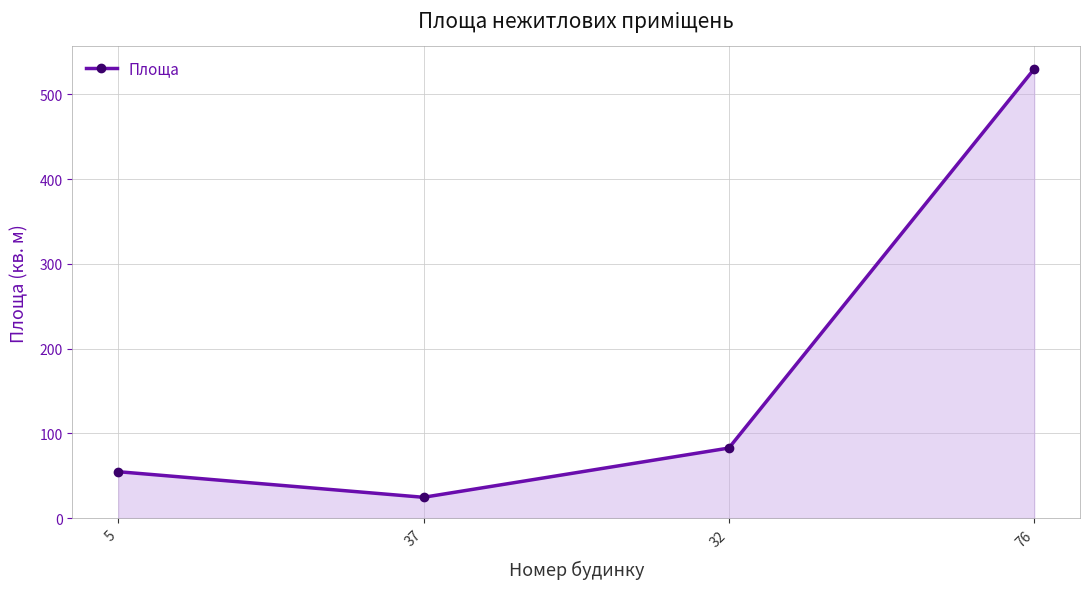

The chart shows a value of 530.0 at 76. True or false?

True